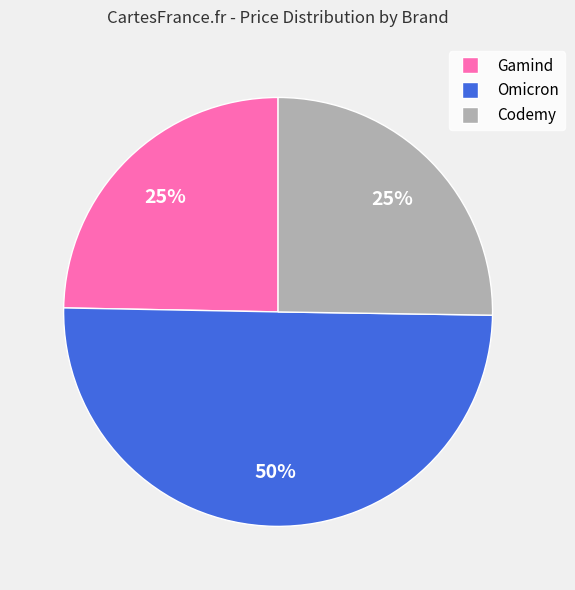

To the nearest percent, what is the difference between the largest and smallest slice percentages?

25%